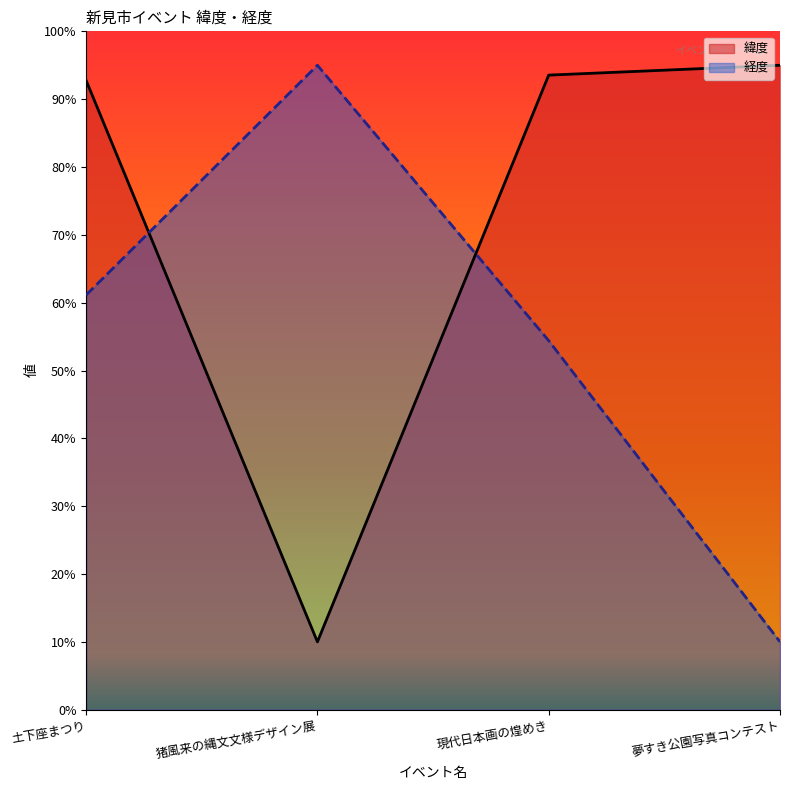

Between which two adjacent categories do 緯度 and 経度 first intersect?

土下座まつり and 猪風来の縄文文様デザイン展